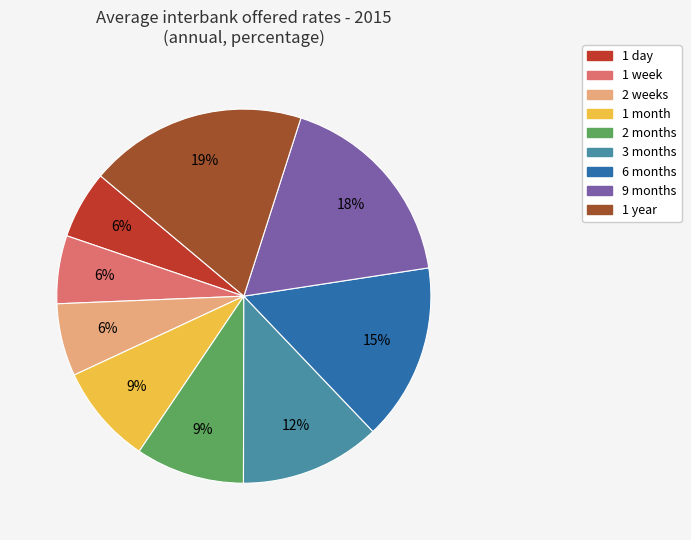

Which slice is the largest?

1 year